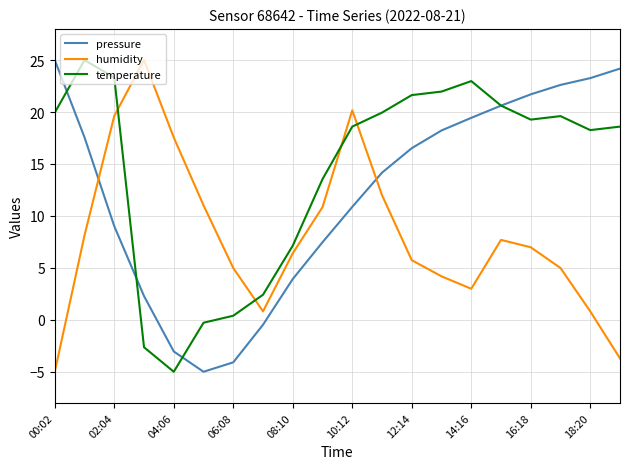

What is the lowest value of the pressure series?

-5.0